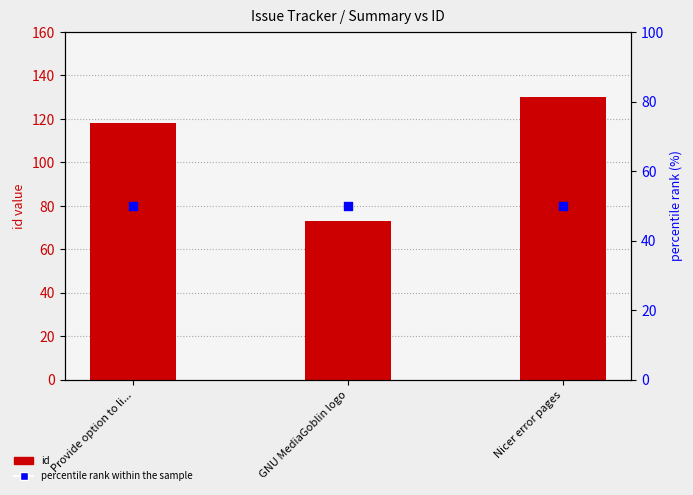

Is the value of percentile rank within the sample at Provide option to li... greater than the value of id at GNU MediaGoblin logo?

No